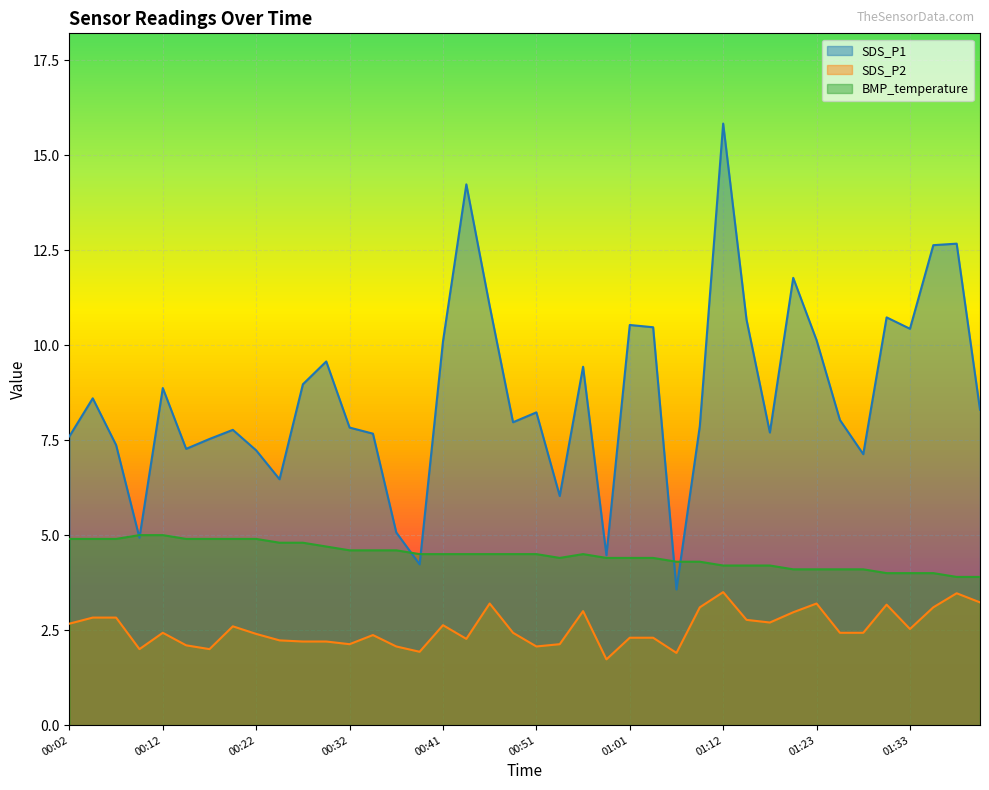

Rank the series by their maximum value, from lowest to highest.

SDS_P2, BMP_temperature, SDS_P1